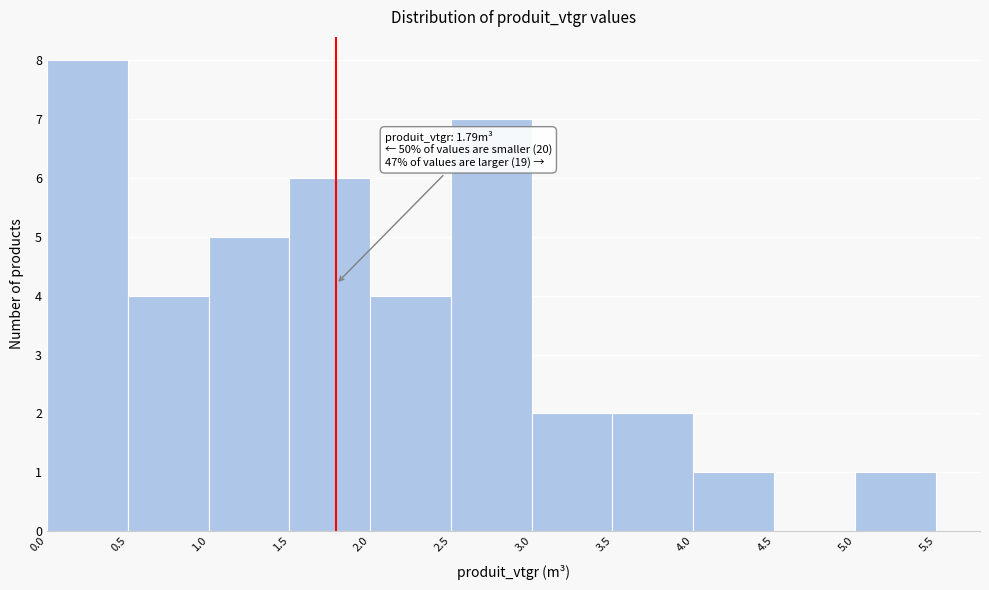

Over which range of the x-axis is the bar tallest?

0.0 to 0.5